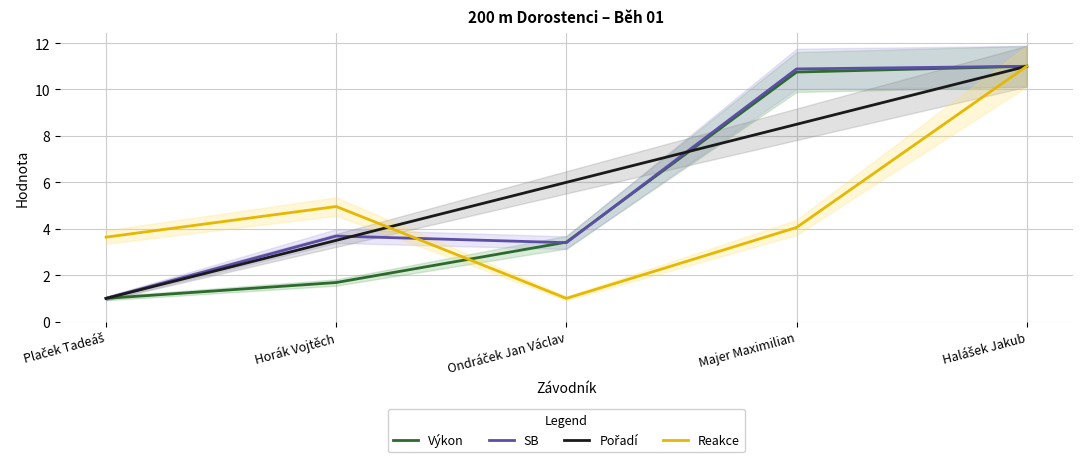

How many lines are shown in the chart?

4